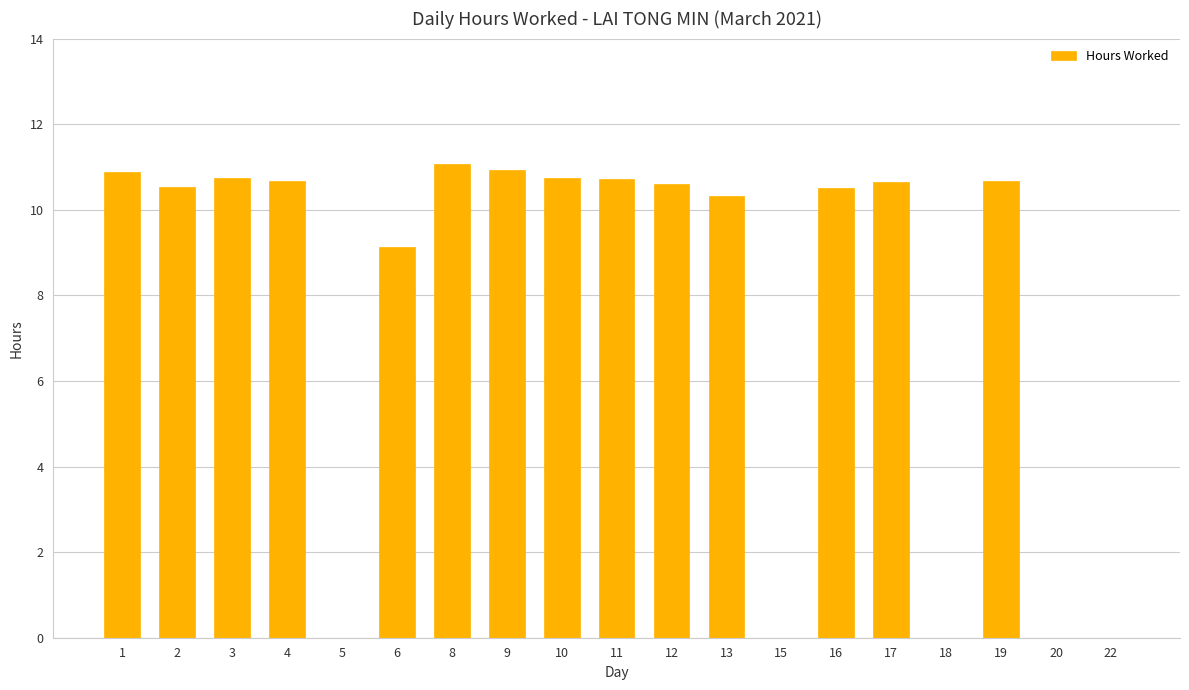

What is the greatest value displayed?

11.1